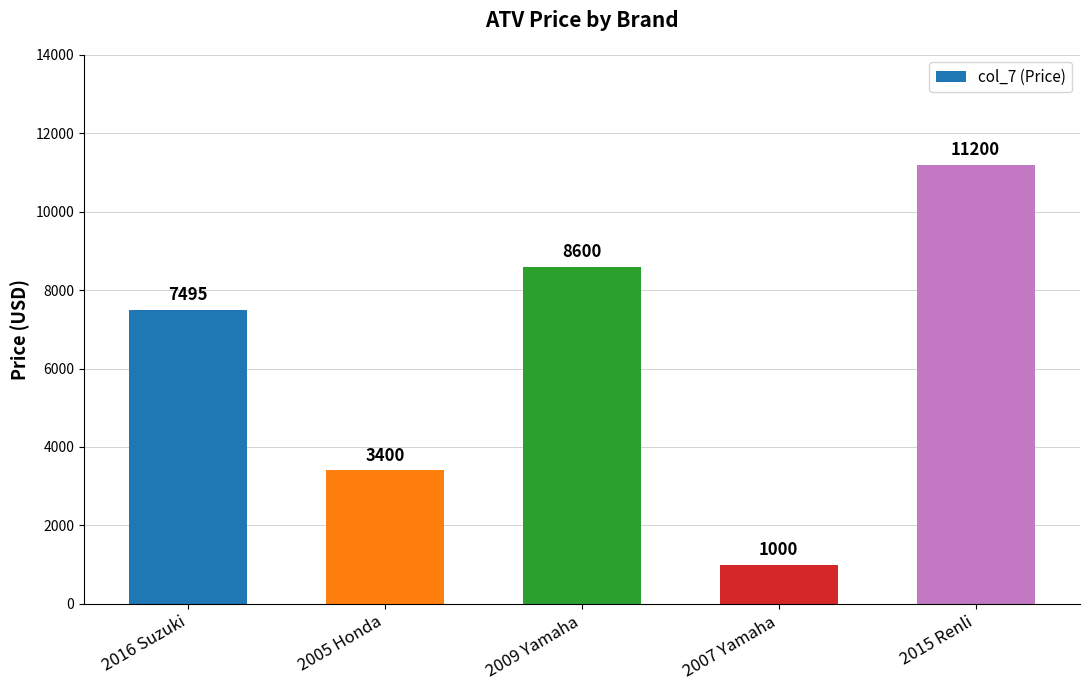

Count the values in the range 3400 to 8600.

3